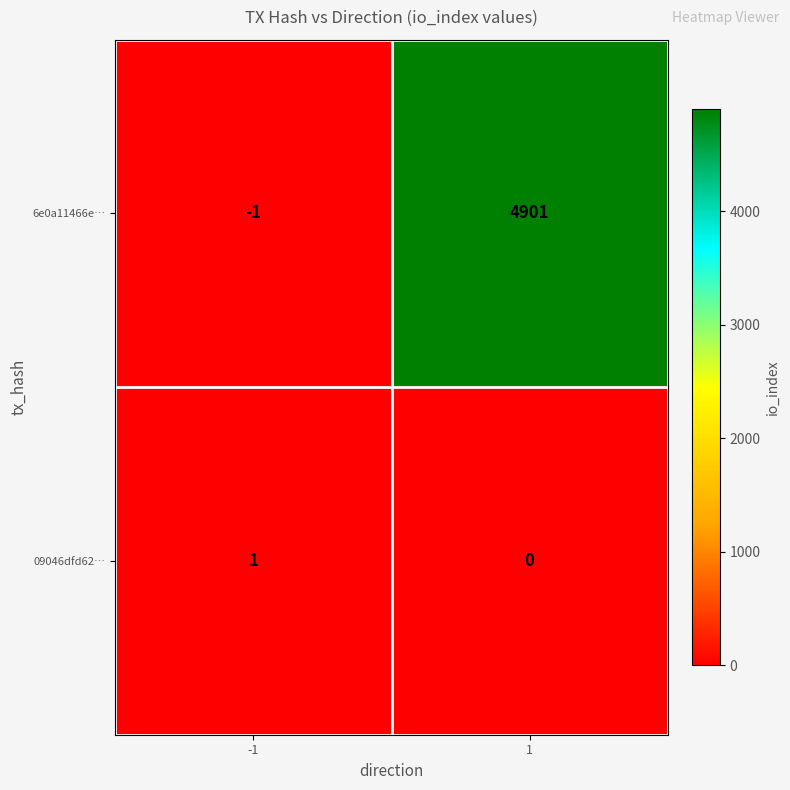

Reading left to right, extract all data points from this chart.

6e0a11466e…: -1=-1	1=4901
09046dfd62…: -1=1	1=0